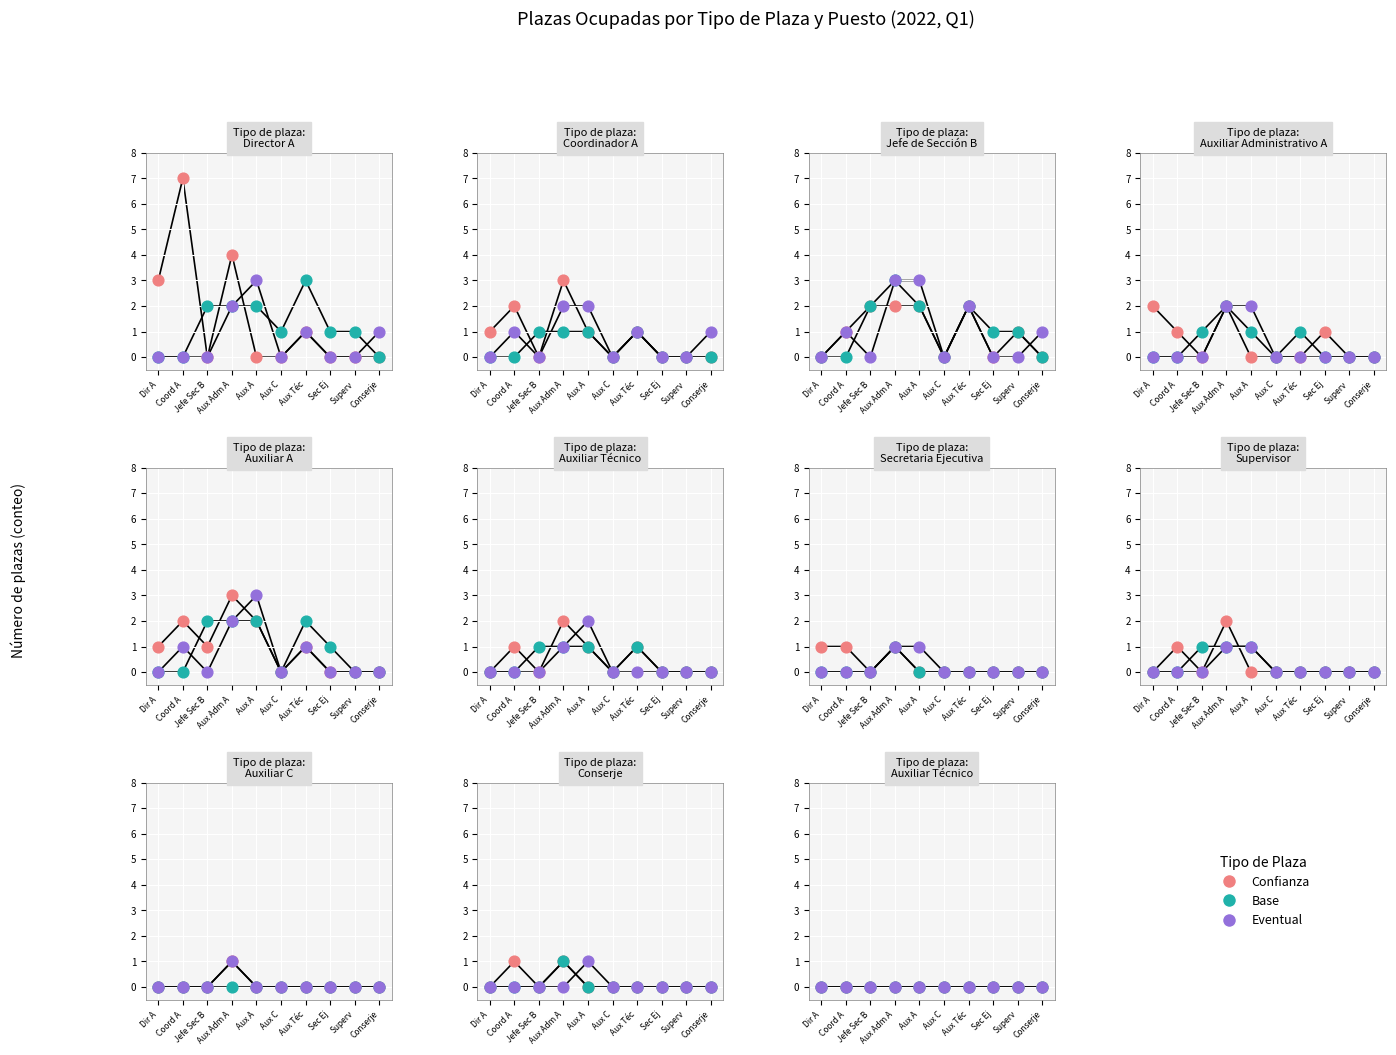

Which series has the largest Y range (max minus min)?

Confianza